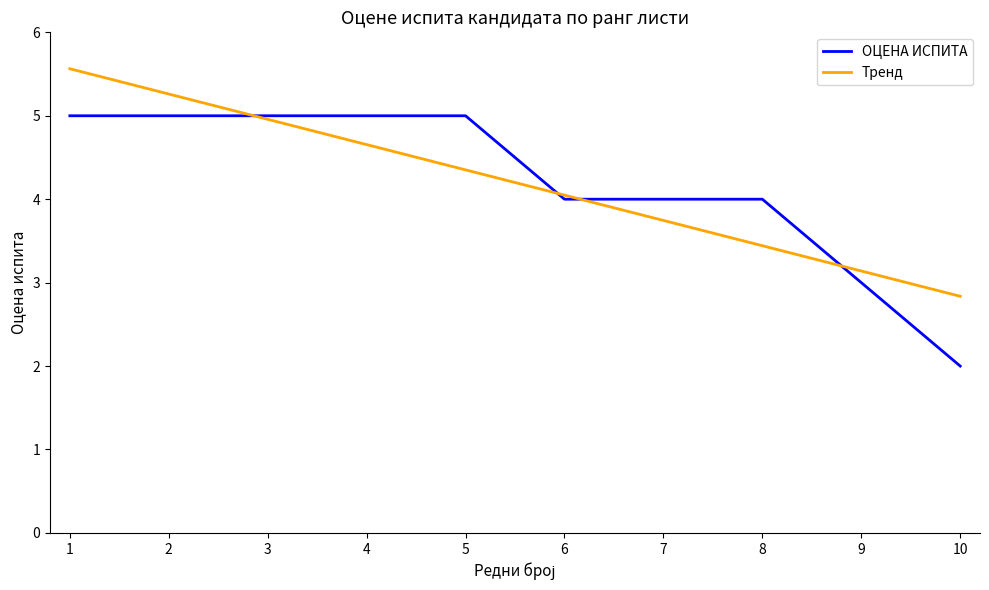

What is the minimum value shown in the chart?

2